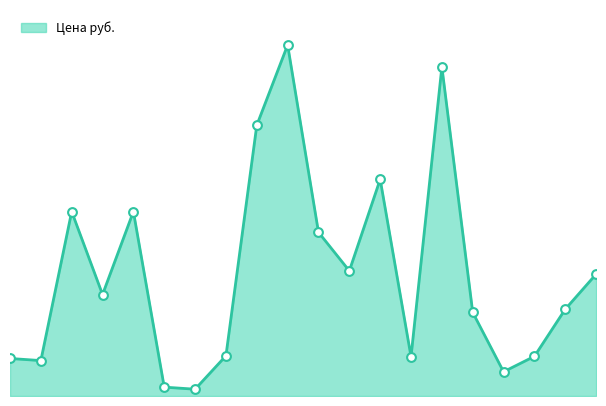

How many lines are shown in the chart?

1